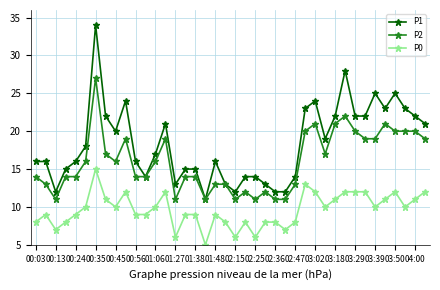

Which series has the largest range (max minus min)?

P1